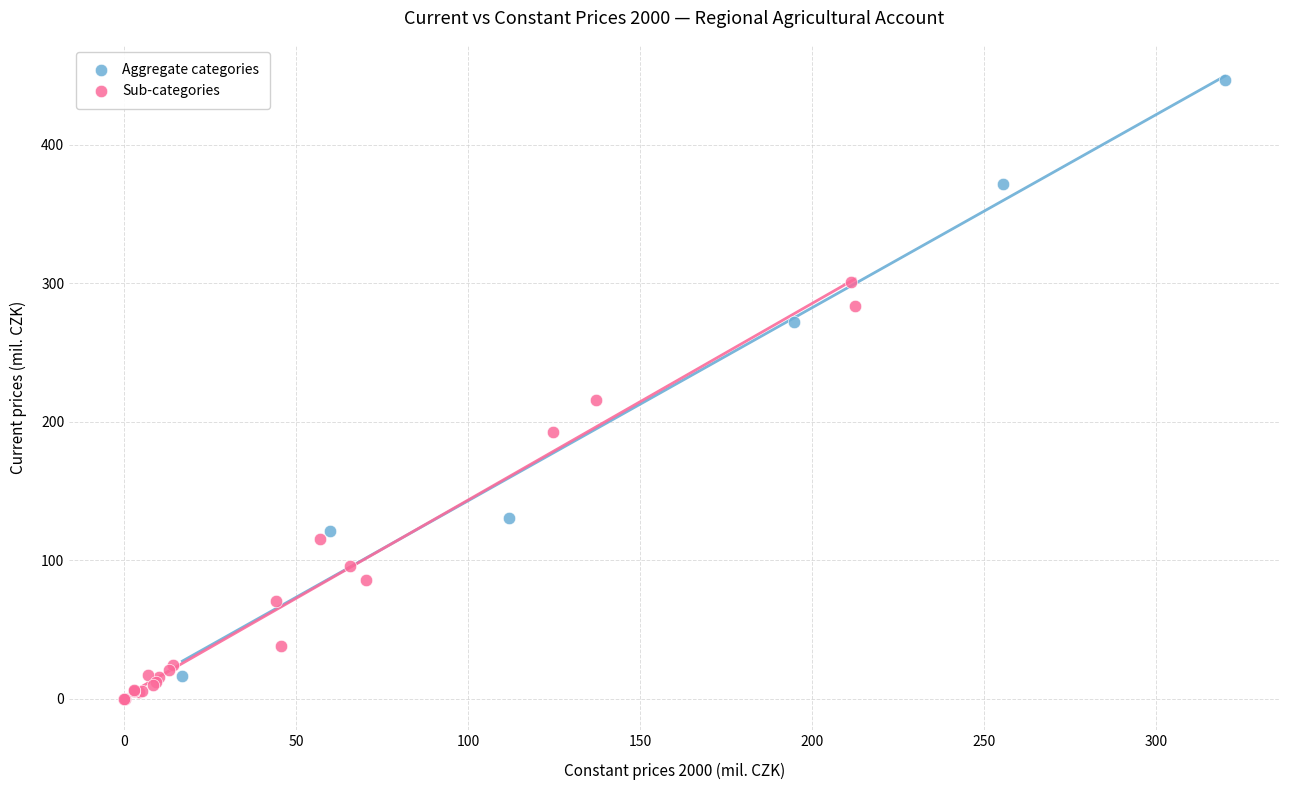

Which series reaches the maximum Y coordinate?

Aggregate categories